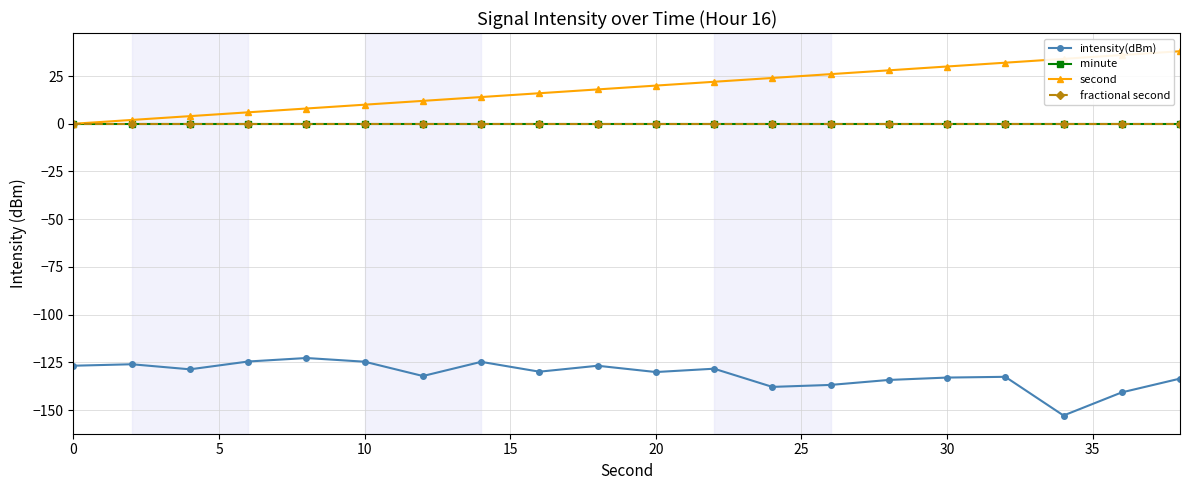

List the series in order of their peak value, highest first.

second, minute, fractional second, intensity(dBm)